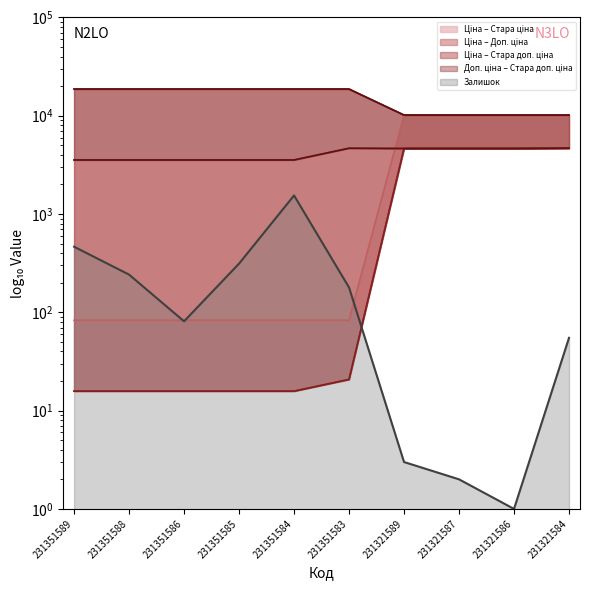

The value of Ціна at 231321584 is 4672.9. True or false?

True